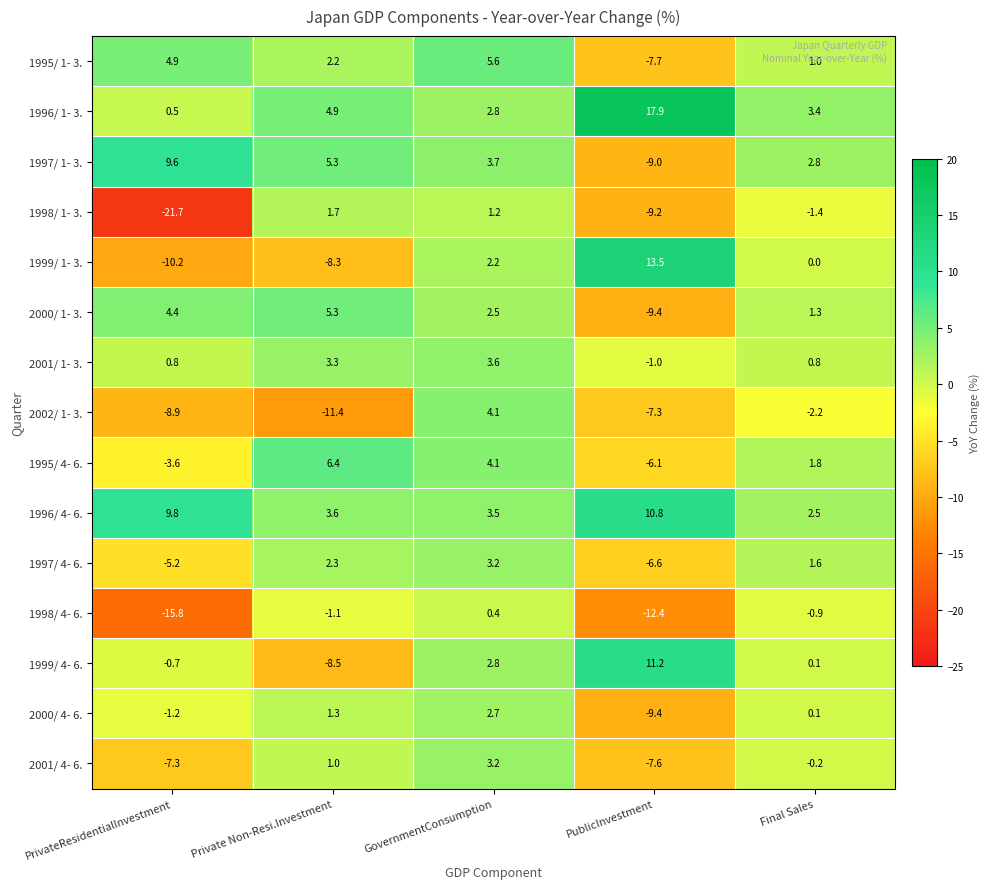

The 1996/ 1- 3. series shows 2.8 at GovernmentConsumption. True or false?

True